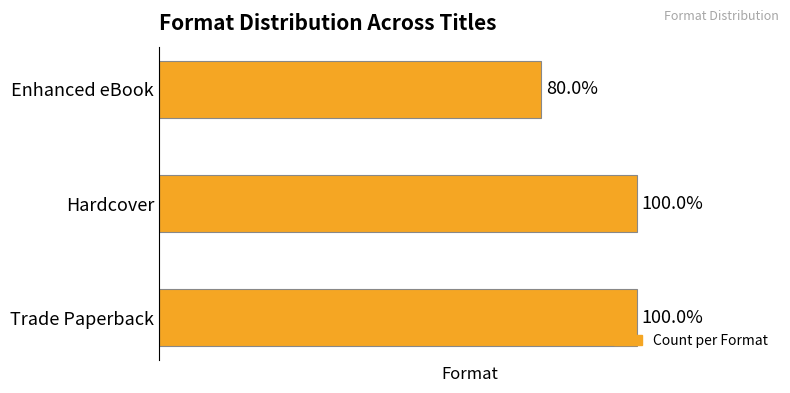

Are the bars horizontal?

Yes